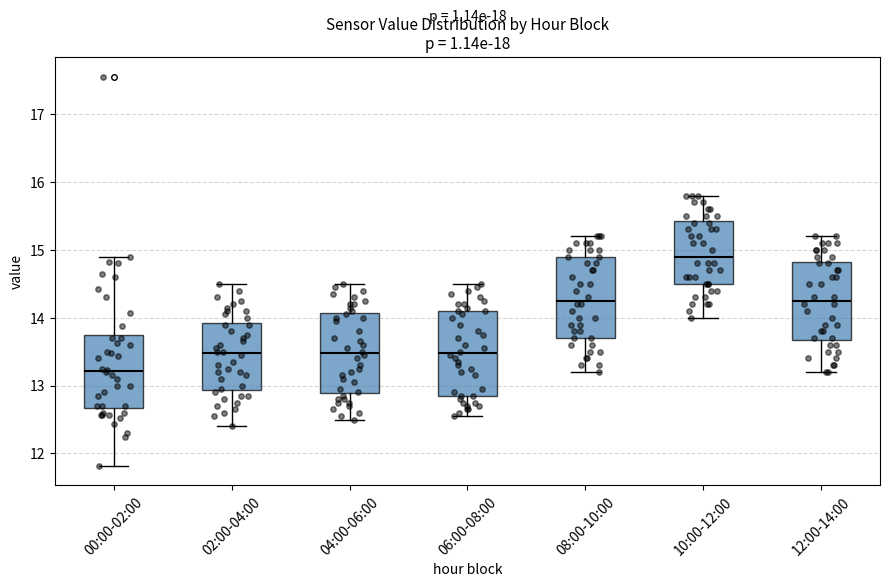

Reading left to right, transcribe this box plot: for each box, give where its median line is, the range the box spans, and where its two whiskers end, as read against the y-axis. The values are not printed on the chart, so give them approximately, as read against the axis.

00:00-02:00: median 13.2, box 12.7 to 13.7, whiskers 11.8 to 14.9
02:00-04:00: median 13.5, box 12.9 to 13.9, whiskers 12.4 to 14.5
04:00-06:00: median 13.5, box 12.9 to 14.1, whiskers 12.5 to 14.5
06:00-08:00: median 13.5, box 12.9 to 14.1, whiskers 12.6 to 14.5
08:00-10:00: median 14.3, box 13.7 to 14.9, whiskers 13.2 to 15.2
10:00-12:00: median 14.9, box 14.5 to 15.4, whiskers 14.0 to 15.8
12:00-14:00: median 14.3, box 13.7 to 14.8, whiskers 13.2 to 15.2